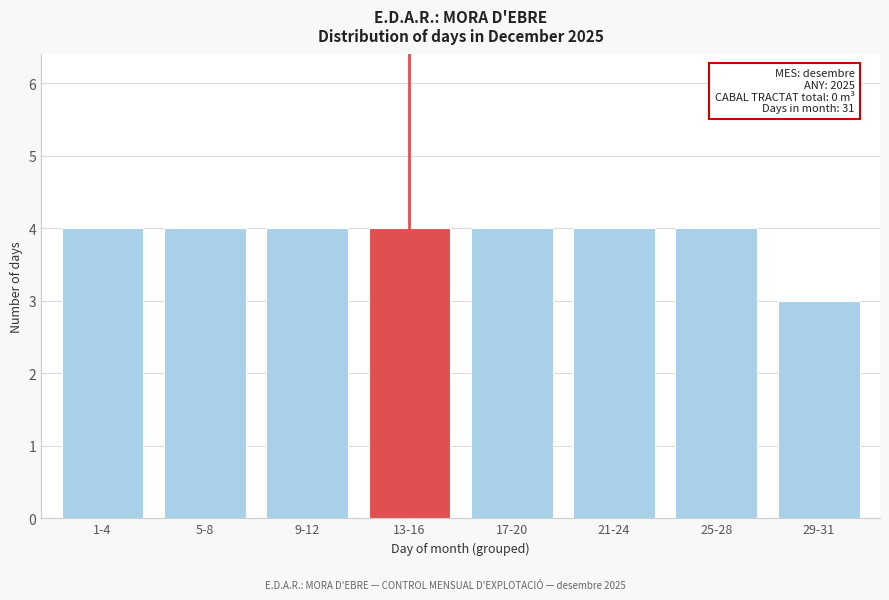

Reading left to right, transcribe all the data shown in this chart.

4	4	4	4	4	4	4	3